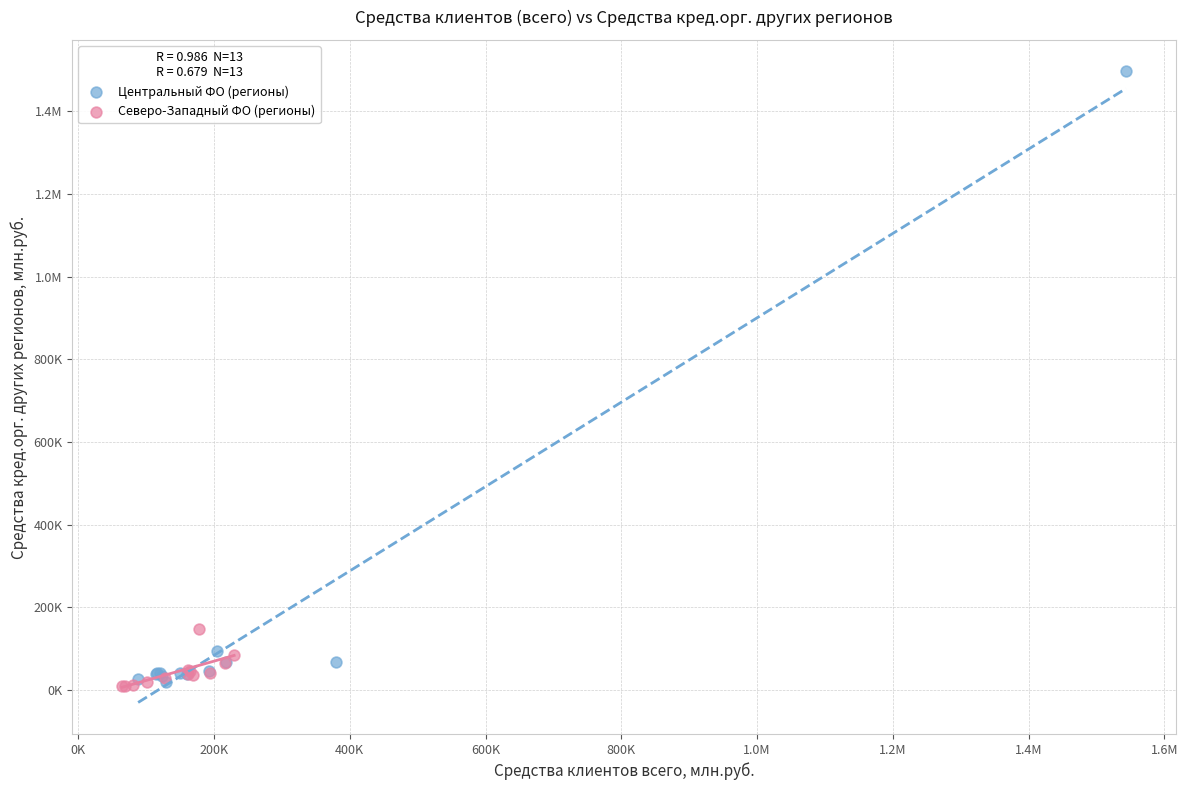

What are all the series names shown in the legend?

Центральный ФО (регионы), Северо-Западный ФО (регионы)